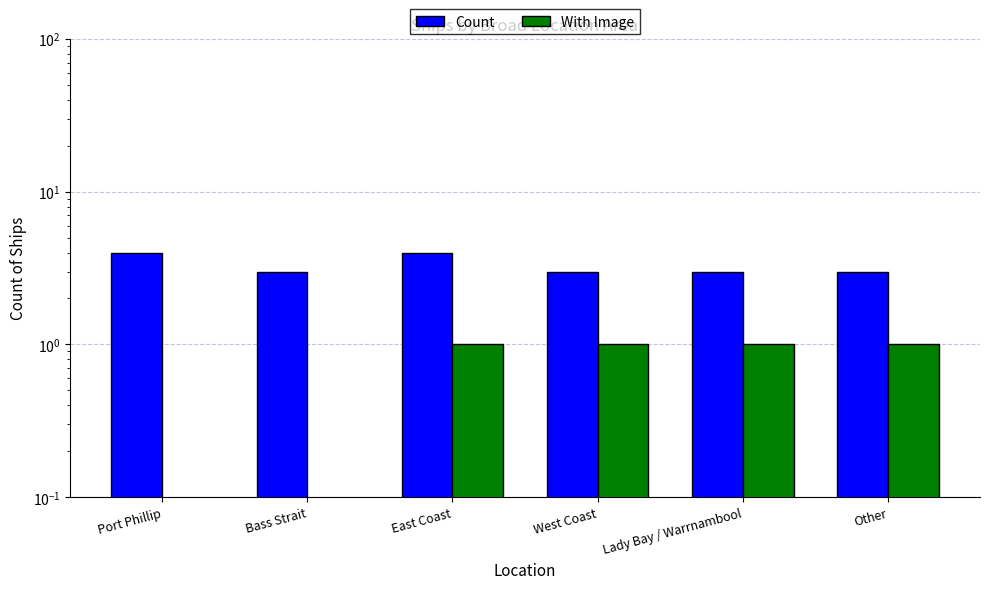

What is the value of the With Image bar at the 6th from the left?

1